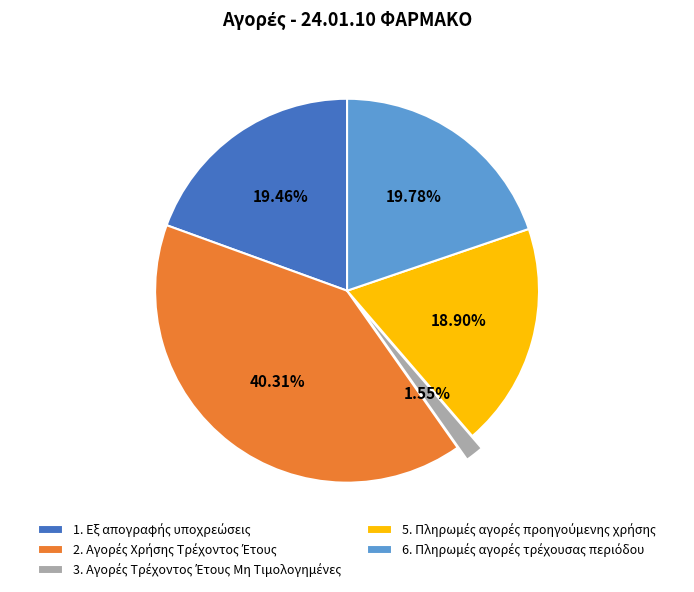

How many segments does this pie chart have?

5